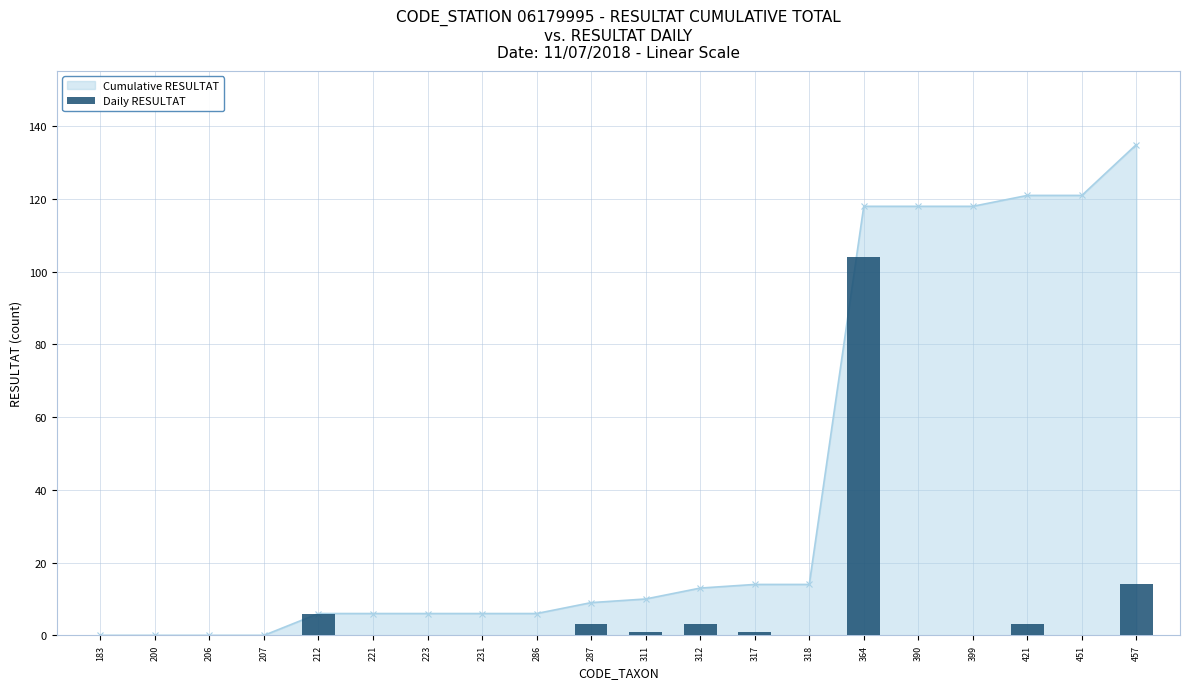

Is it true that the value at 223 is -70?

False